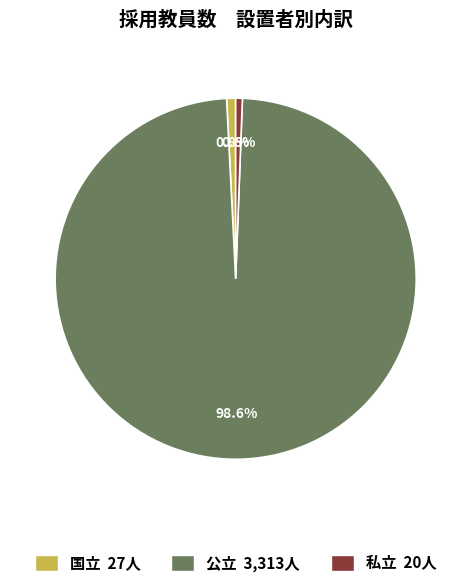

What percentage is the 私立 slice, to the nearest percent?

1%